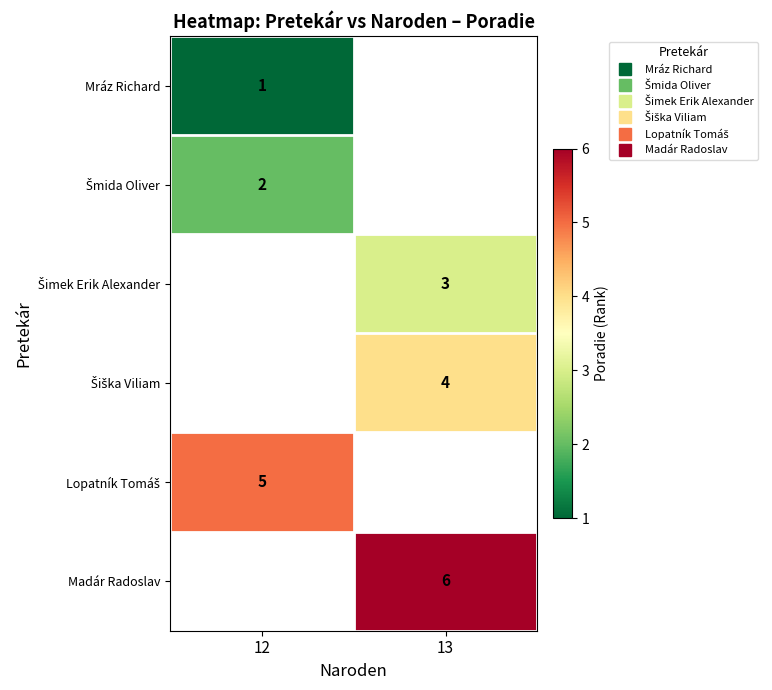

How many values in row_5 are above zero?

1